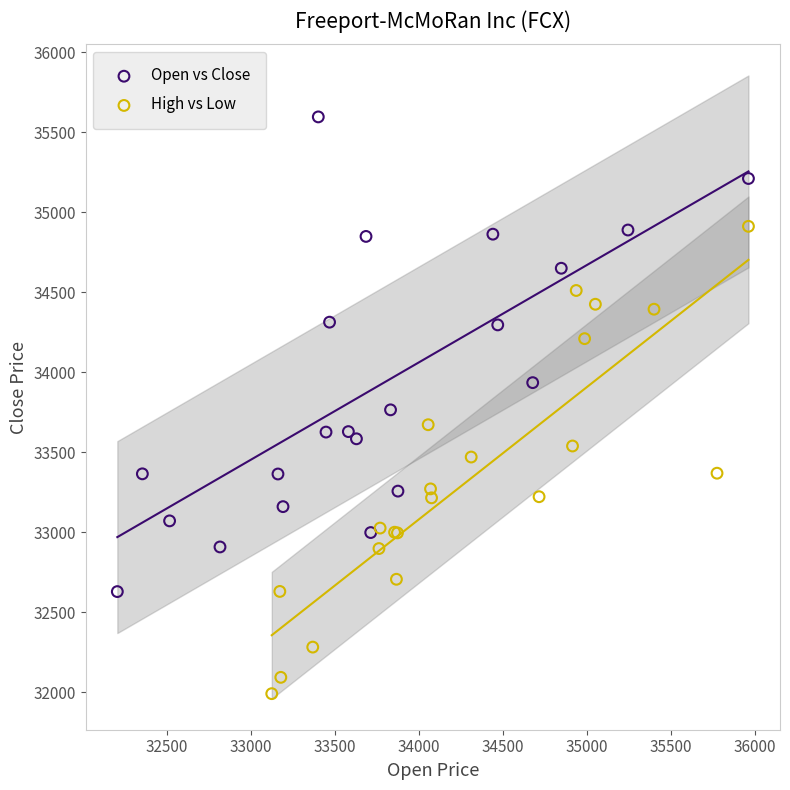

Which series reaches the minimum Y coordinate?

High vs Low